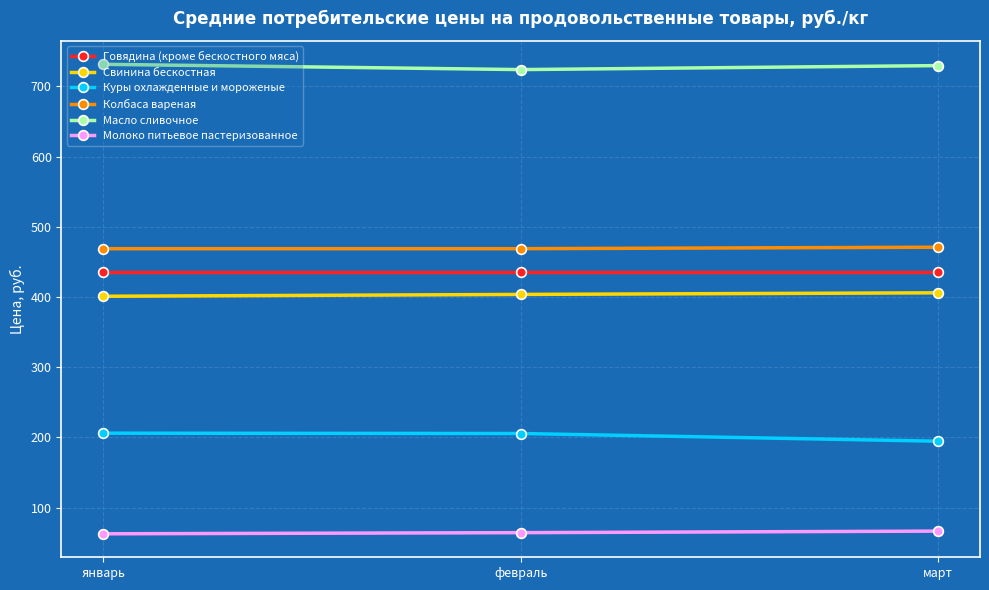

What are all the series names shown in the legend?

Говядина (кроме бескостного мяса), Свинина бескостная, Куры охлажденные и мороженые, Колбаса вареная, Масло сливочное, Молоко питьевое пастеризованное